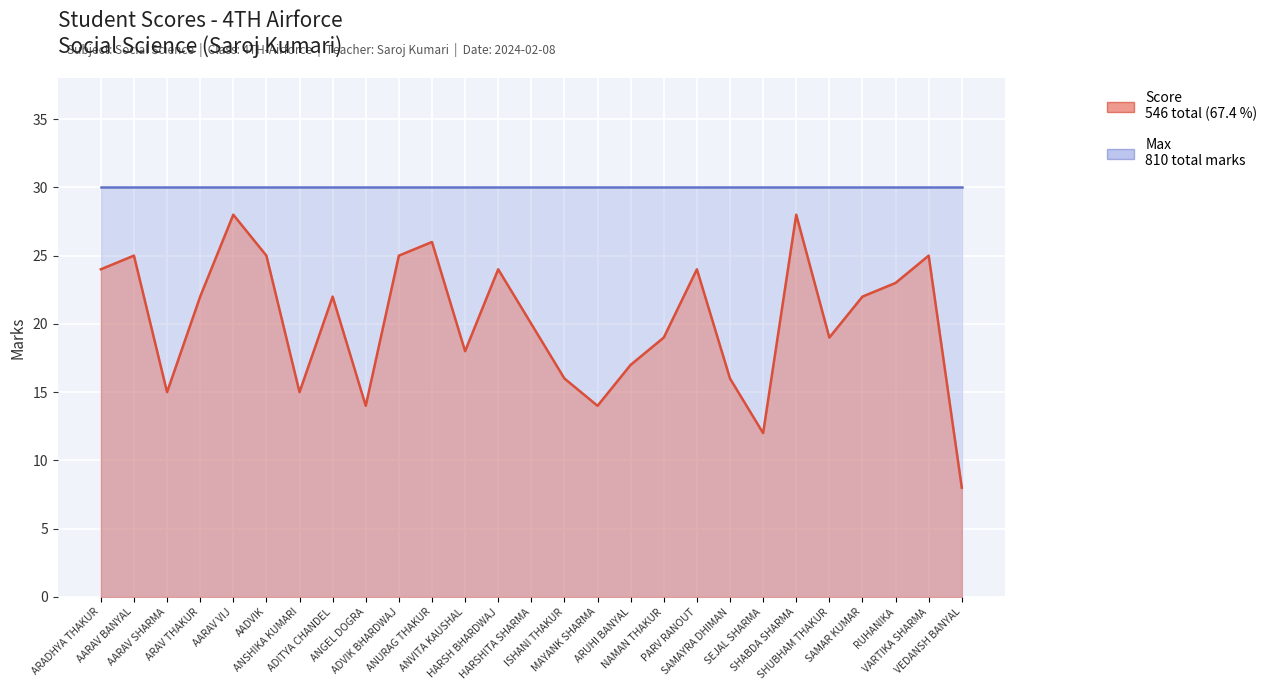

The chart shows a value of 25 at AARAV BANYAL. True or false?

True